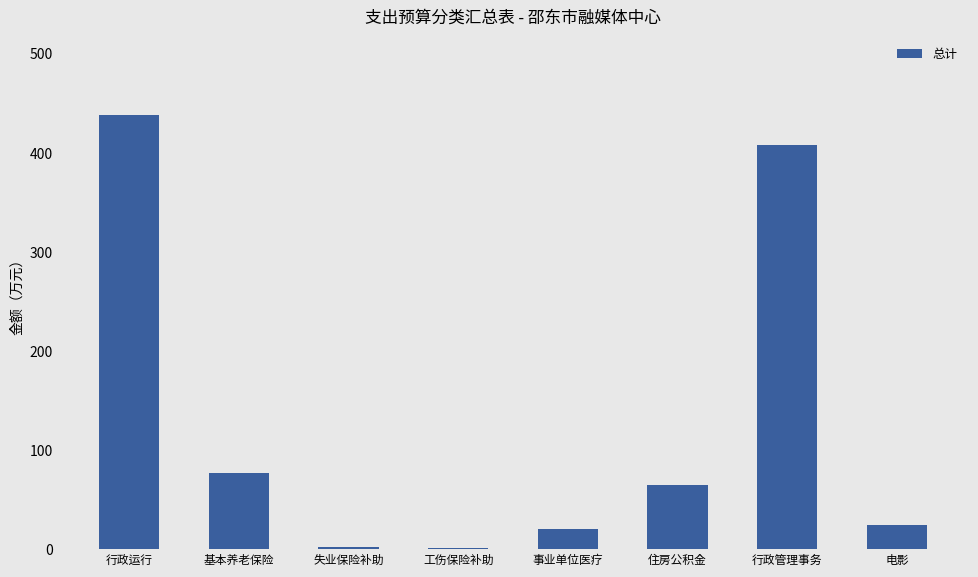

Where is the data nearest to the value 219?

基本养老保险